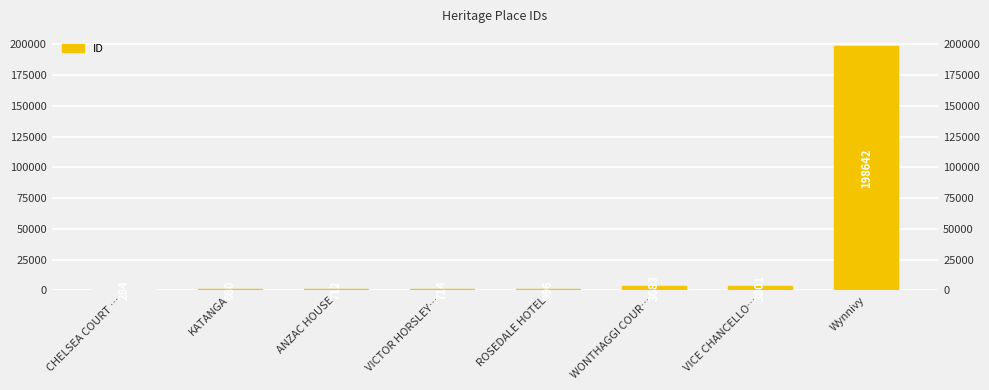

List the labels in order of value, smallest first.

CHELSEA COURT …, KATANGA, ANZAC HOUSE, VICTOR HORSLEY…, ROSEDALE HOTEL, WONTHAGGI COUR…, VICE CHANCELLO…, Wynnivy